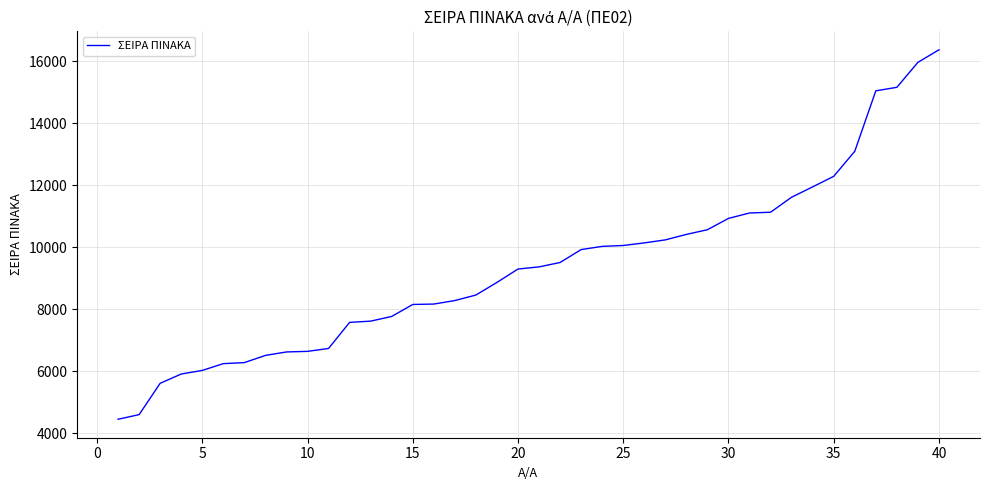

What is the maximum value shown in the chart?

16374